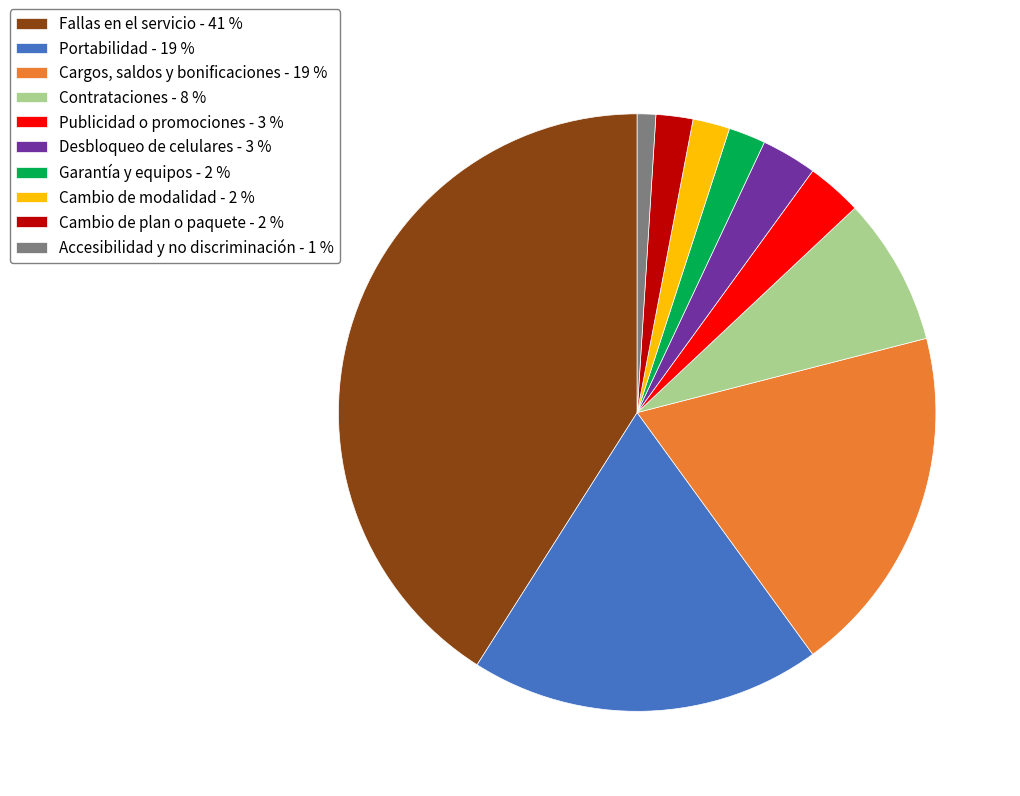

Which category has the biggest portion of the pie?

Fallas en el servicio